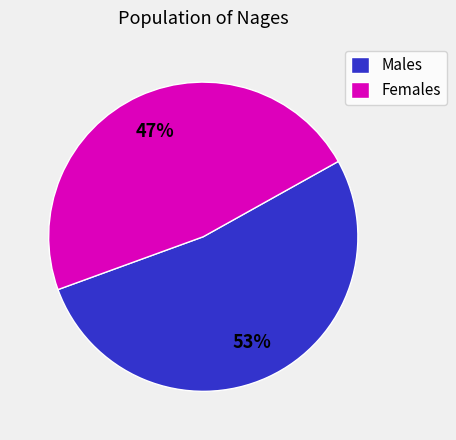

Is it true that Females is 38% of the pie?

False